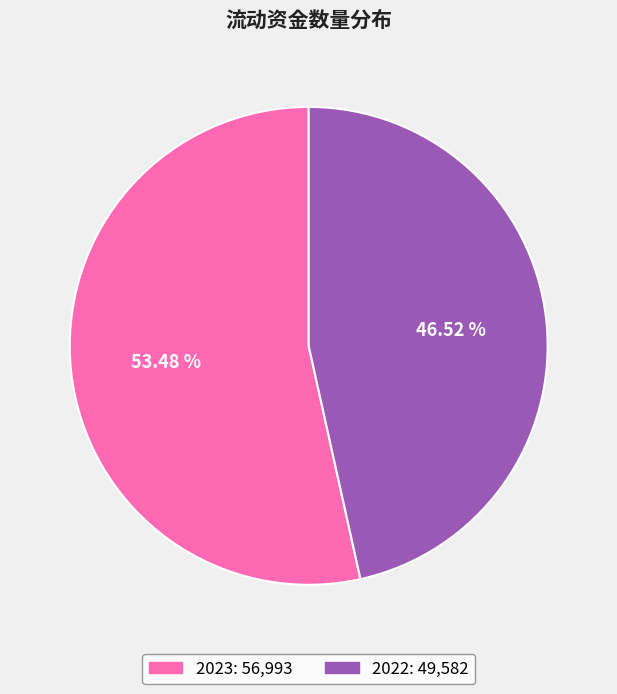

What percentage do 2023 and 2022 together represent?

100.0%